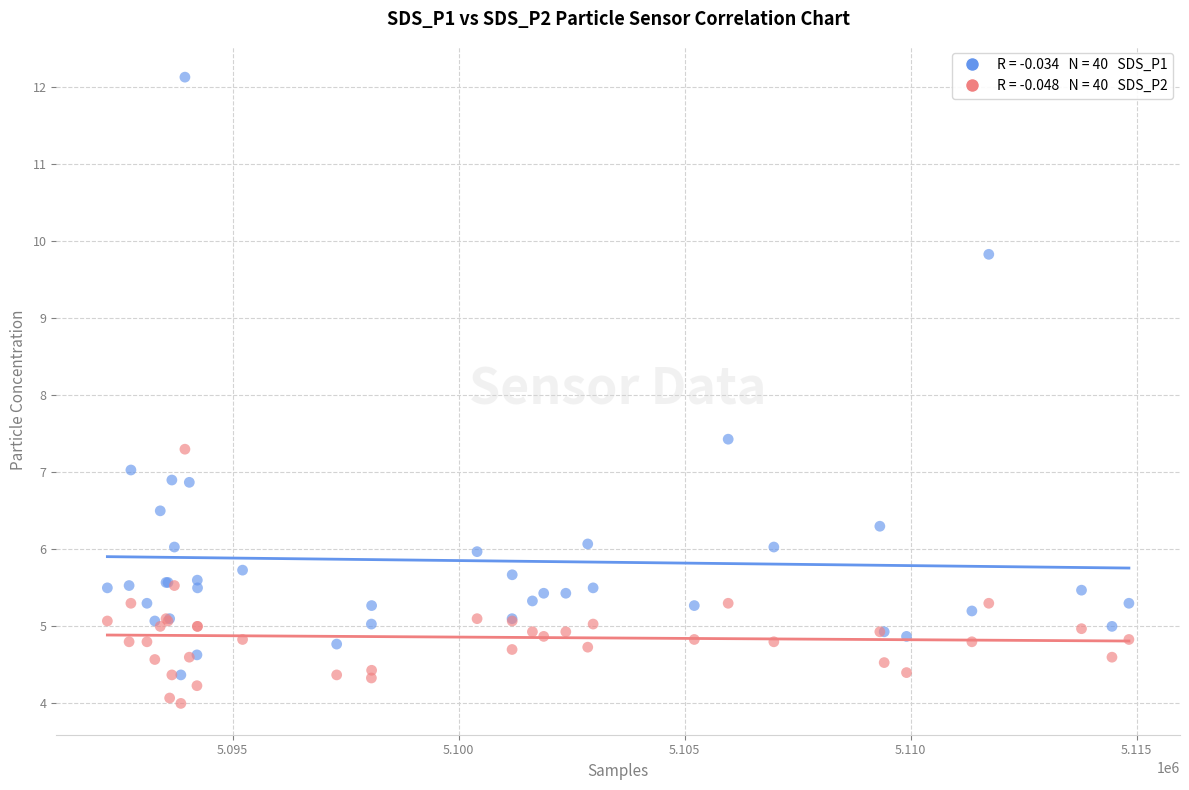

Across all series, what Y value is closest to 8?

7.4